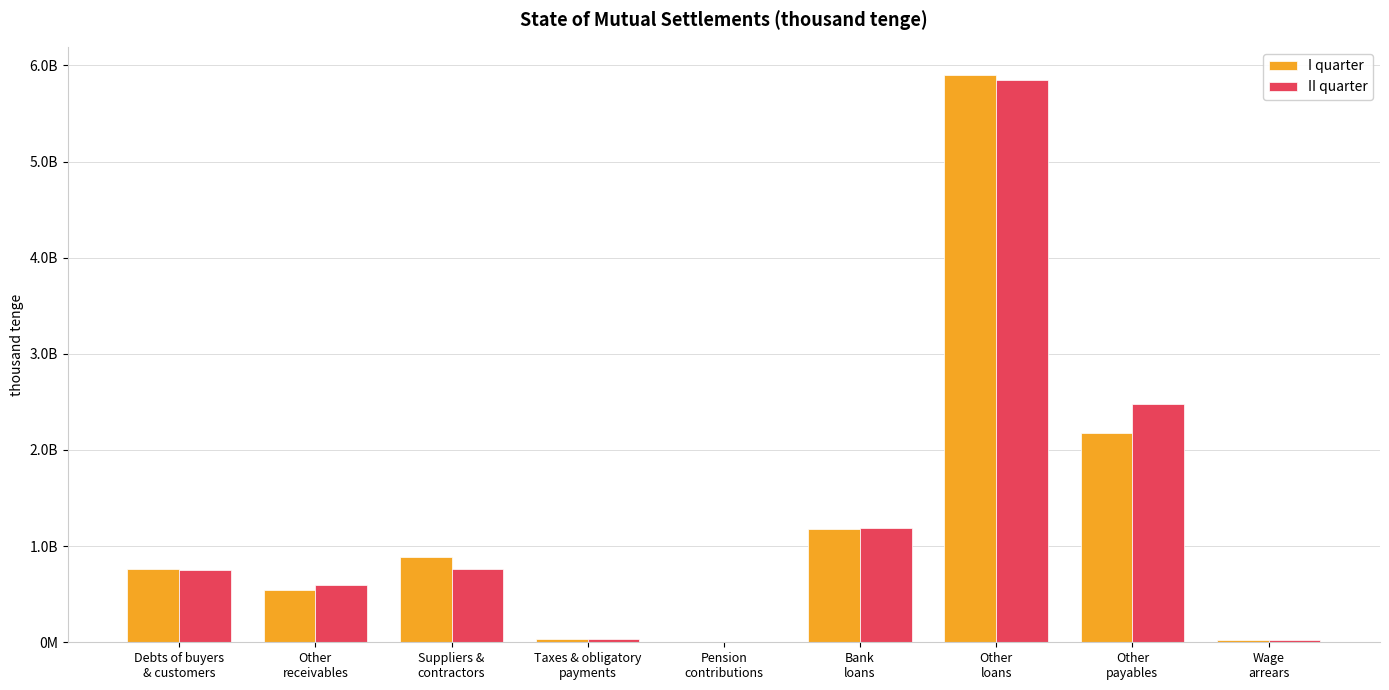

Does the chart contain stacked bars?

No